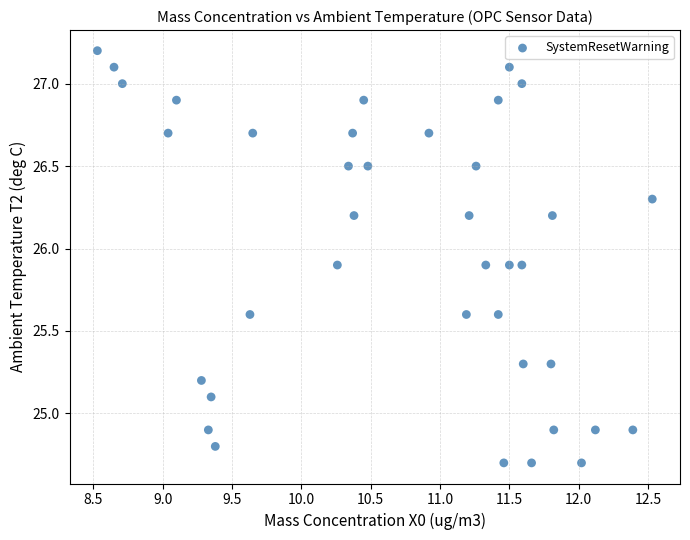

What is the range of X values (max minus min)?

4.0